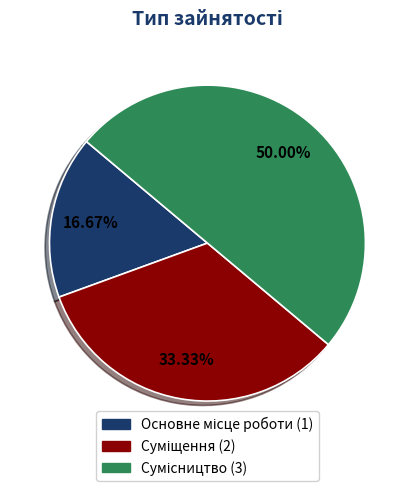

Does Суміщення account for over 50% of the chart?

No